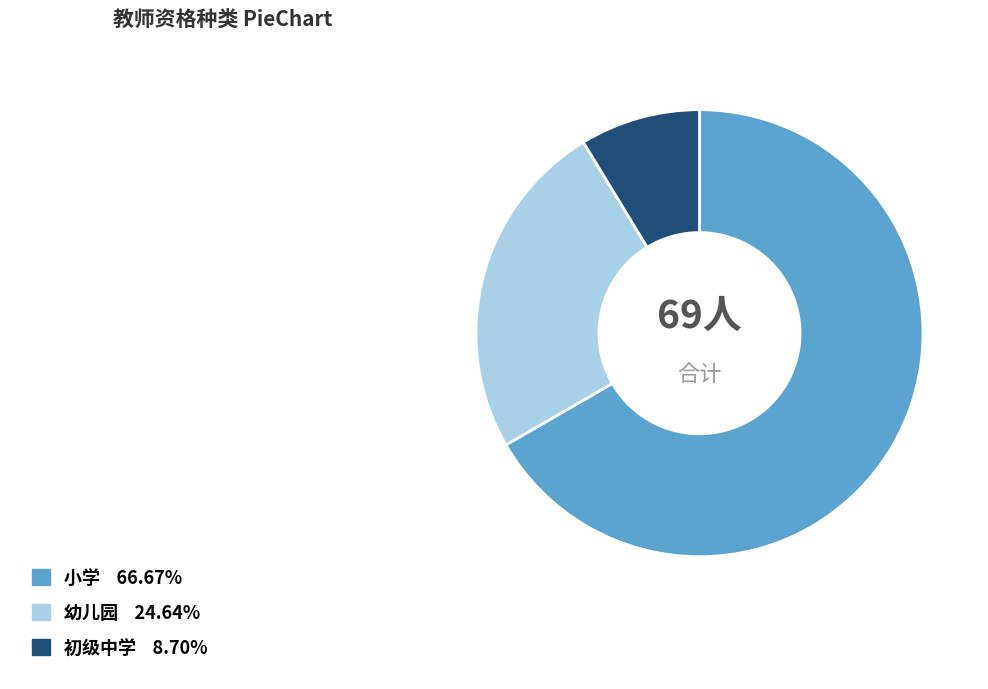

What is the largest slice in the pie chart?

小学